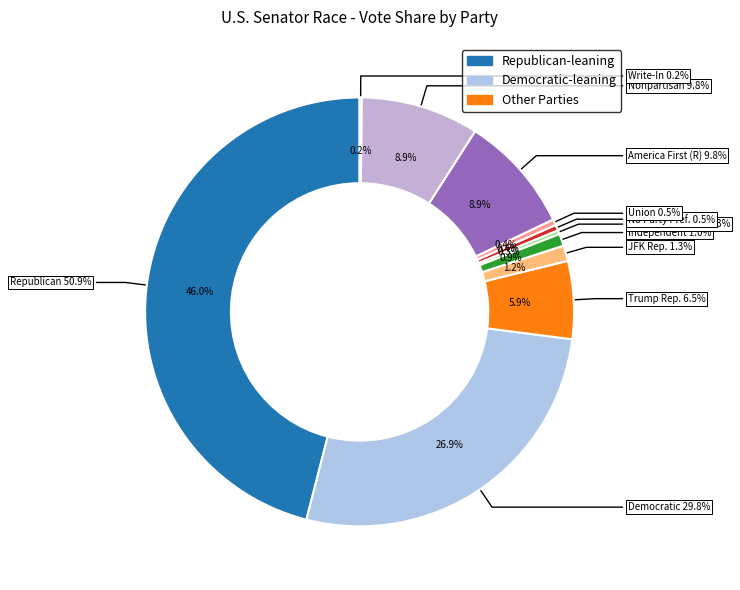

Is Prefers Independent Party the majority of the pie?

No